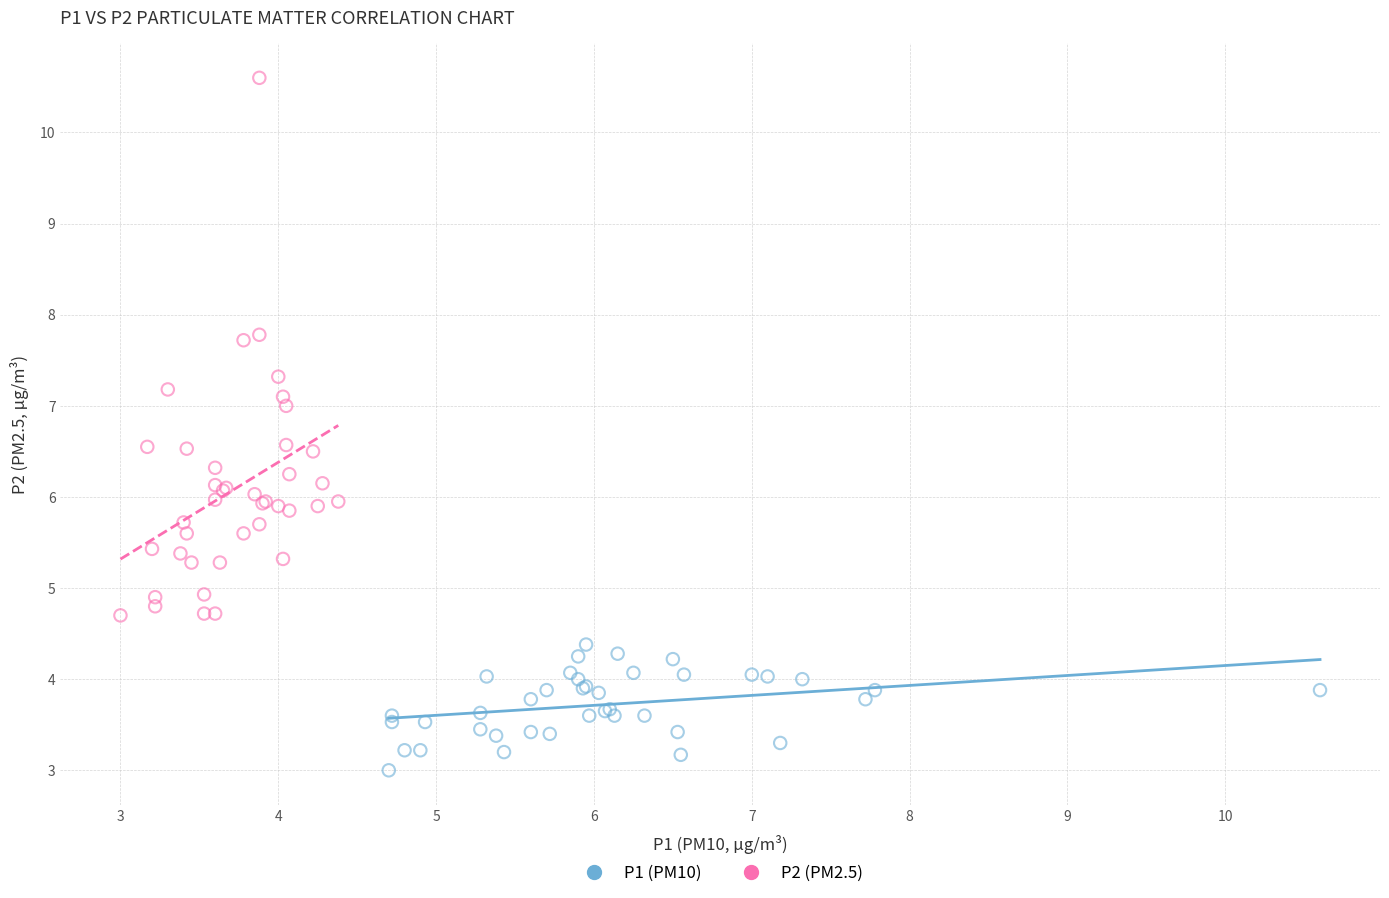

Which series has the widest spread of Y values?

P2 (PM2.5)